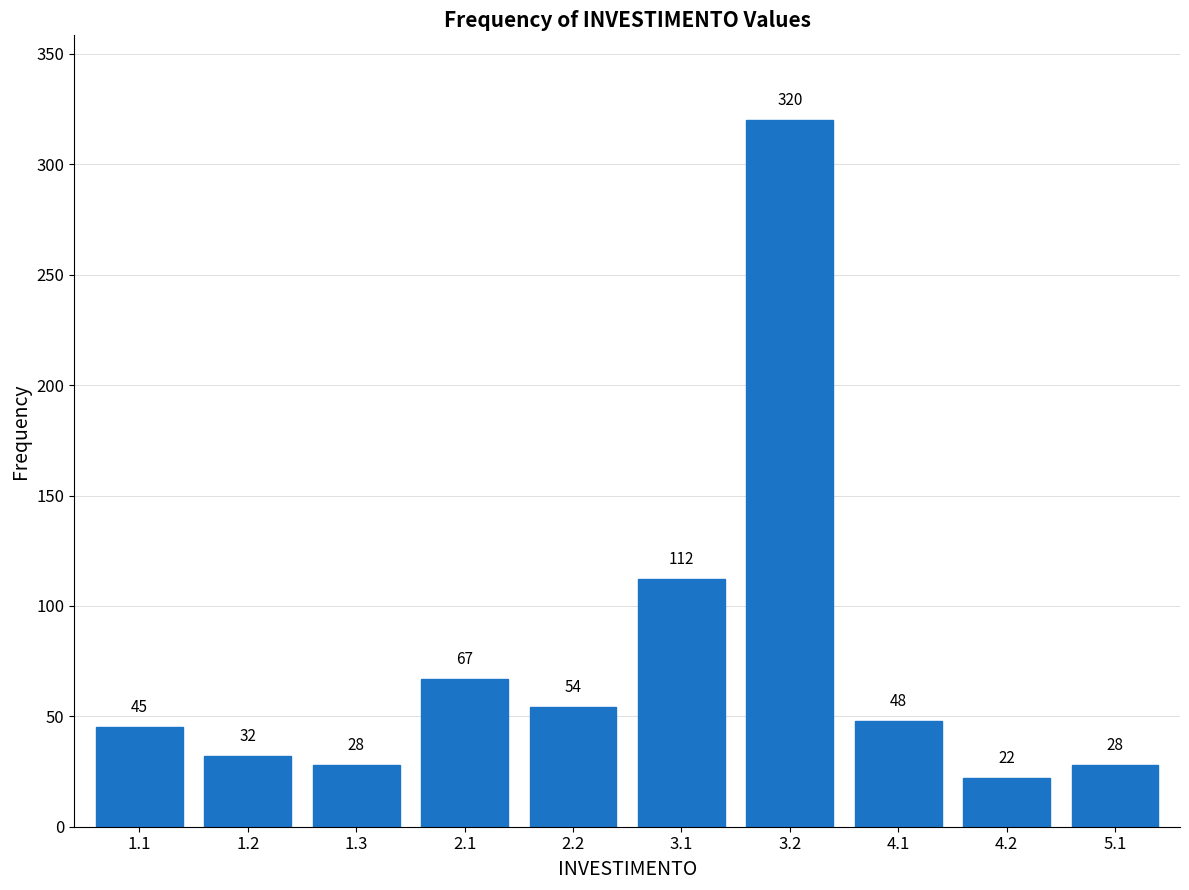

Reading left to right, list all the values displayed in this chart.

1.1=45	1.2=32	1.3=28	2.1=67	2.2=54	3.1=112	3.2=320	4.1=48	4.2=22	5.1=28